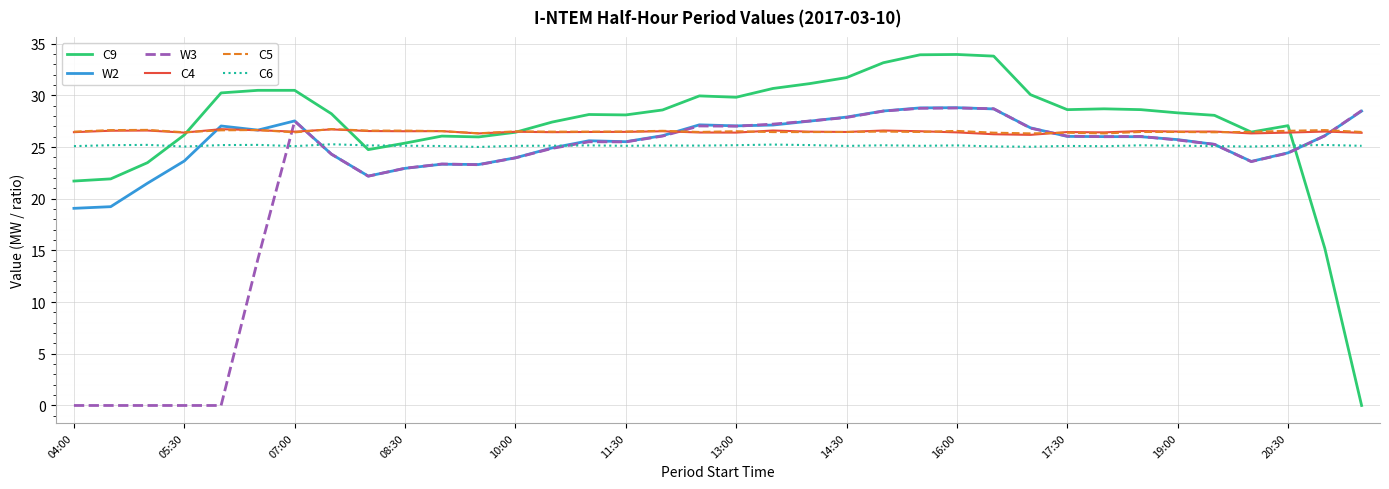

Which series has the widest spread of values?

C9